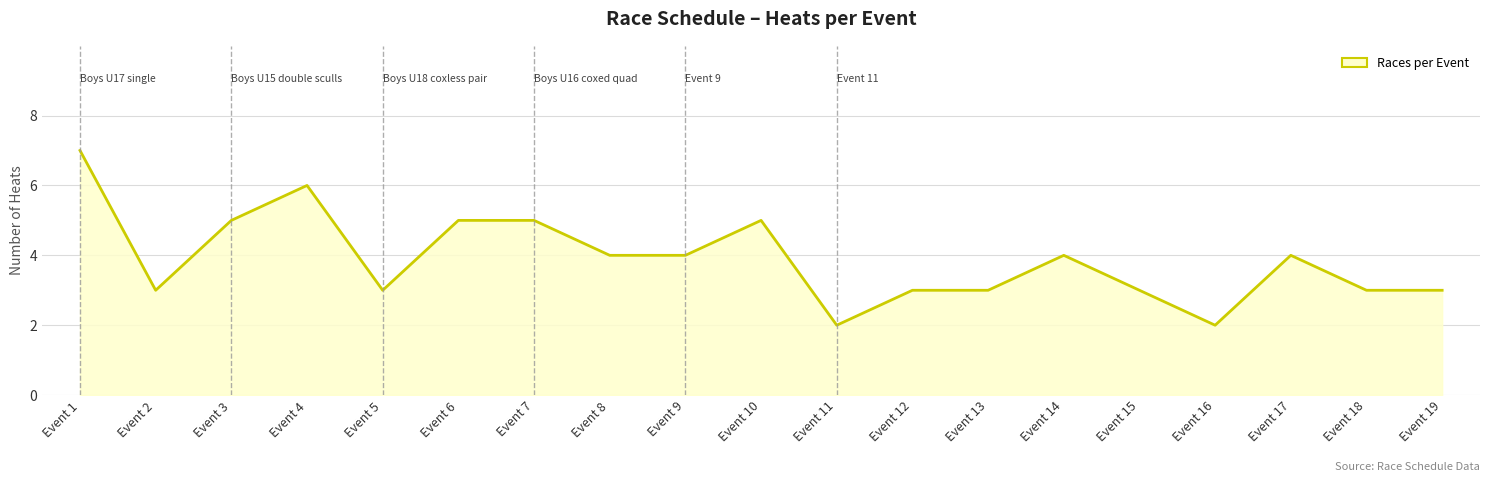

How many values are below 4?

9